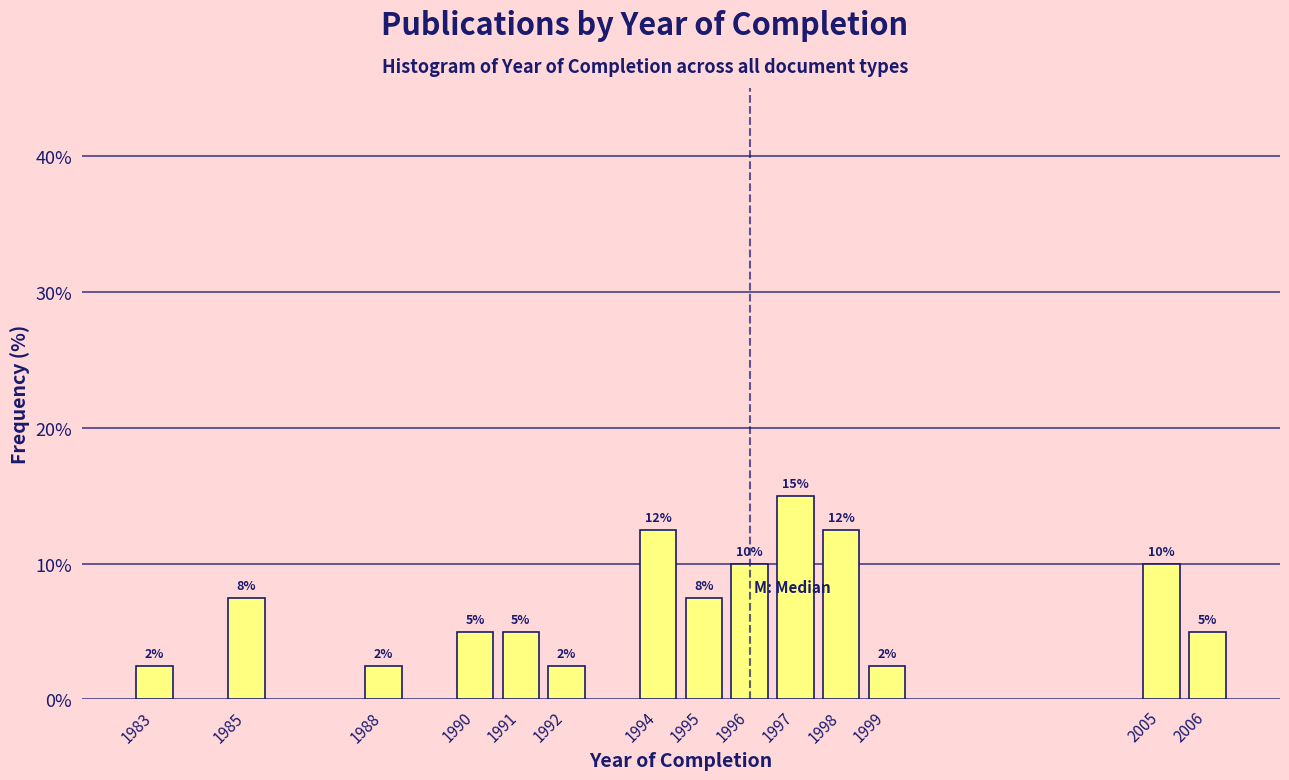

Are the bars horizontal?

No